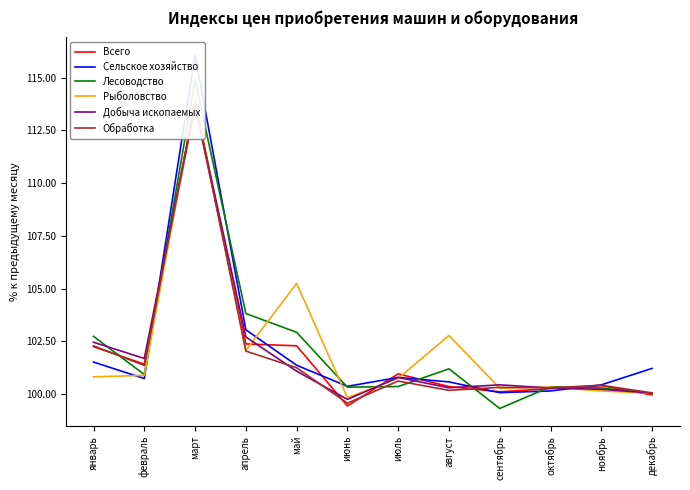

Reading left to right, what are all the values shown in this chart?

Всего: 102.2	101.4	113.7	102.4	102.3	99.4	101.0	100.4	100.1	100.3	100.4	100.0
Сельское хозяйство: 101.5	100.7	116.1	103.0	101.4	100.4	100.8	100.6	100.1	100.2	100.4	101.2
Лесоводство: 102.7	100.9	114.9	103.8	102.9	100.3	100.4	101.2	99.3	100.3	100.3	100.0
Рыболовство: 100.8	100.9	114.0	102.1	105.2	99.8	100.8	102.8	100.3	100.3	100.2	100.0
Добыча ископаемых: 102.5	101.7	113.7	102.7	101.1	99.8	100.8	100.3	100.4	100.3	100.2	100.0
Обработка: 102.3	101.4	113.8	102.0	101.2	99.6	100.6	100.2	100.3	100.3	100.4	100.1